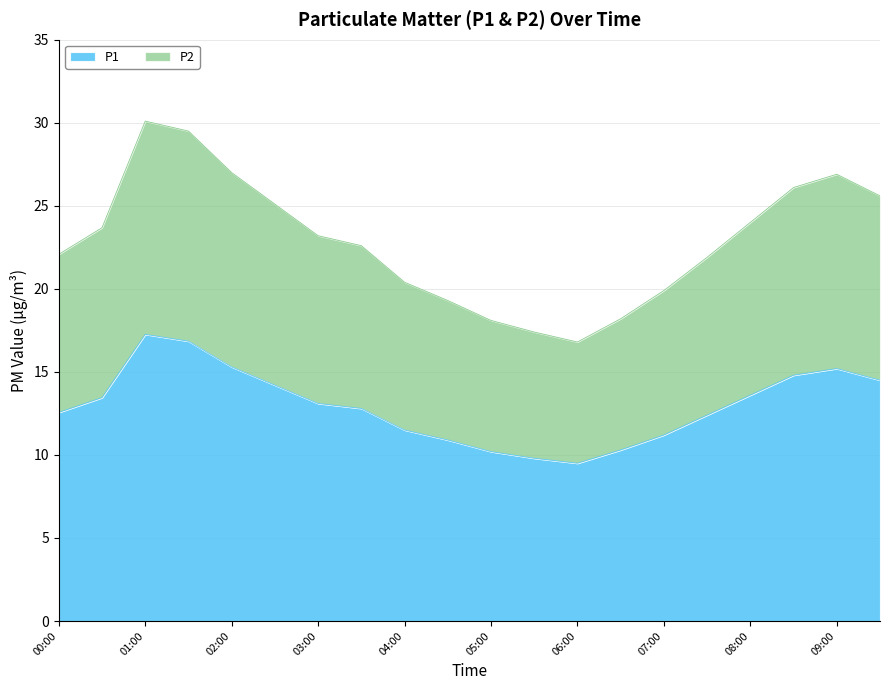

Reading right to left, transcribe all the data shown in this chart.

P1: 14.5	15.2	14.8	13.6	12.4	11.2	10.3	9.5	9.8	10.2	10.9	11.5	12.8	13.1	14.2	15.3	16.9	17.3	13.4	12.6
P2: 25.6	26.9	26.1	24.0	21.9	19.9	18.2	16.8	17.4	18.1	19.3	20.4	22.6	23.2	25.1	27.0	29.5	30.1	23.7	22.1